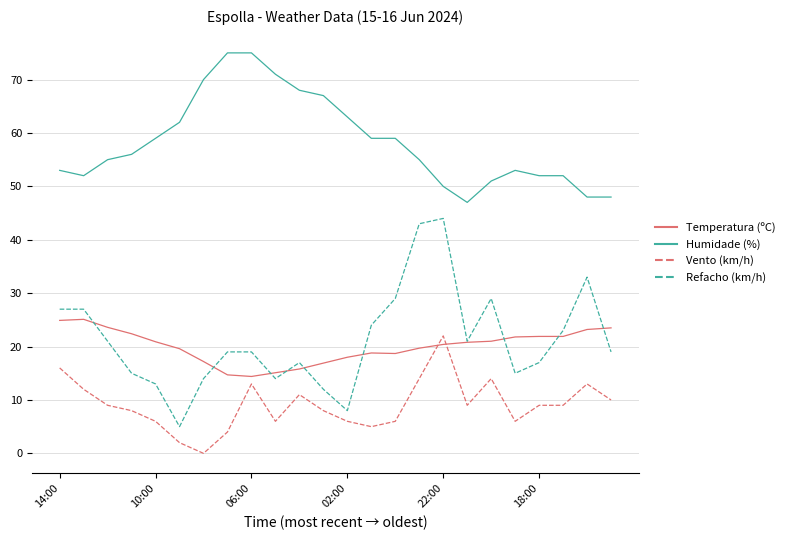

What is the maximum value shown in the chart?

75.0